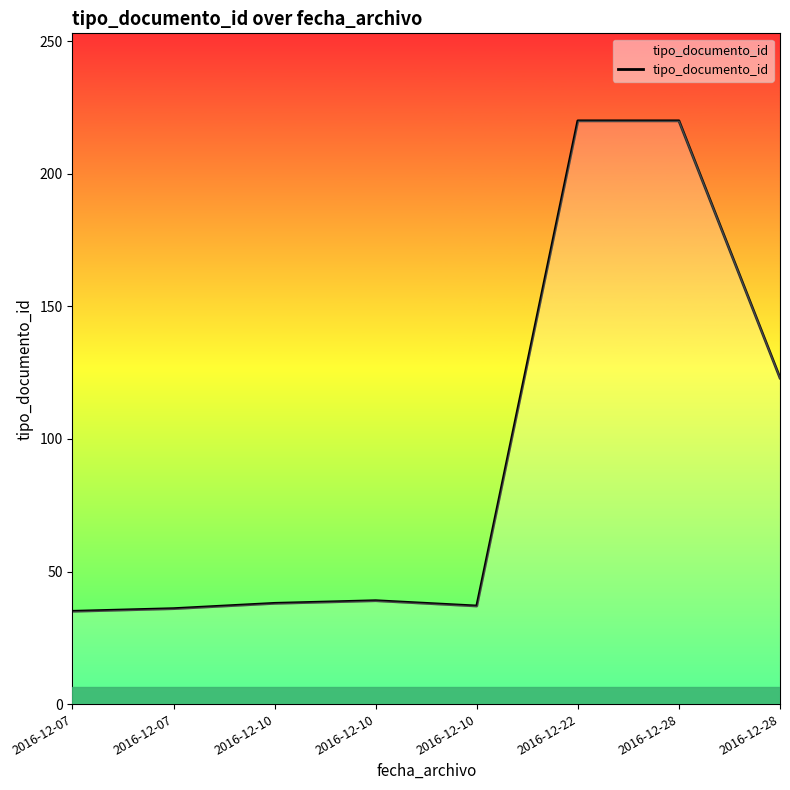

List the labels in order of value, largest first.

2016-12-22, 2016-12-28, 2016-12-28, 2016-12-10, 2016-12-10, 2016-12-10, 2016-12-07, 2016-12-07